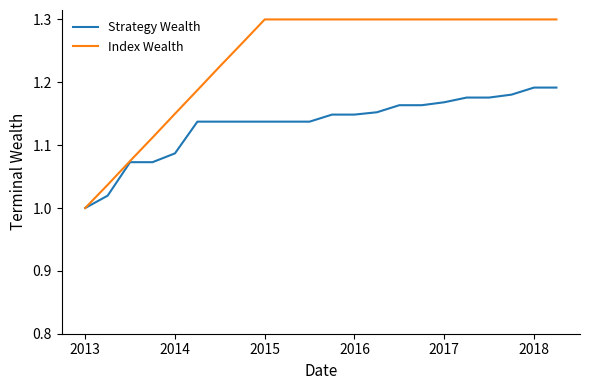

Which series has the largest total across all categories?

Index Wealth